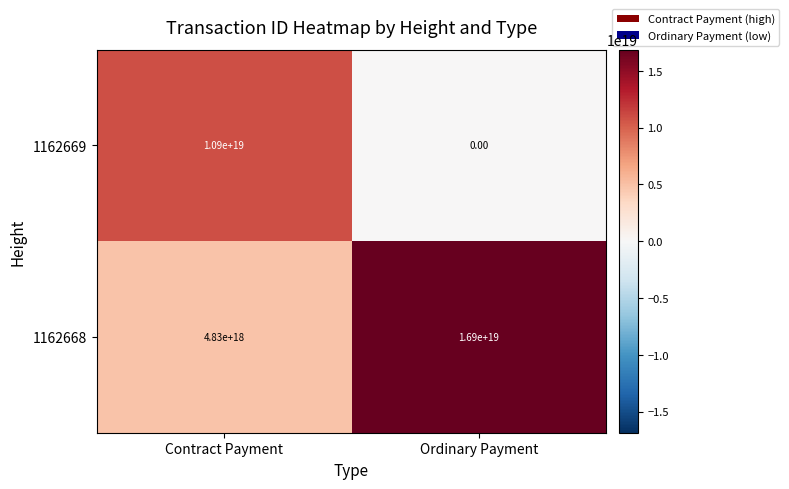

Which series has the largest total across all categories?

1162668